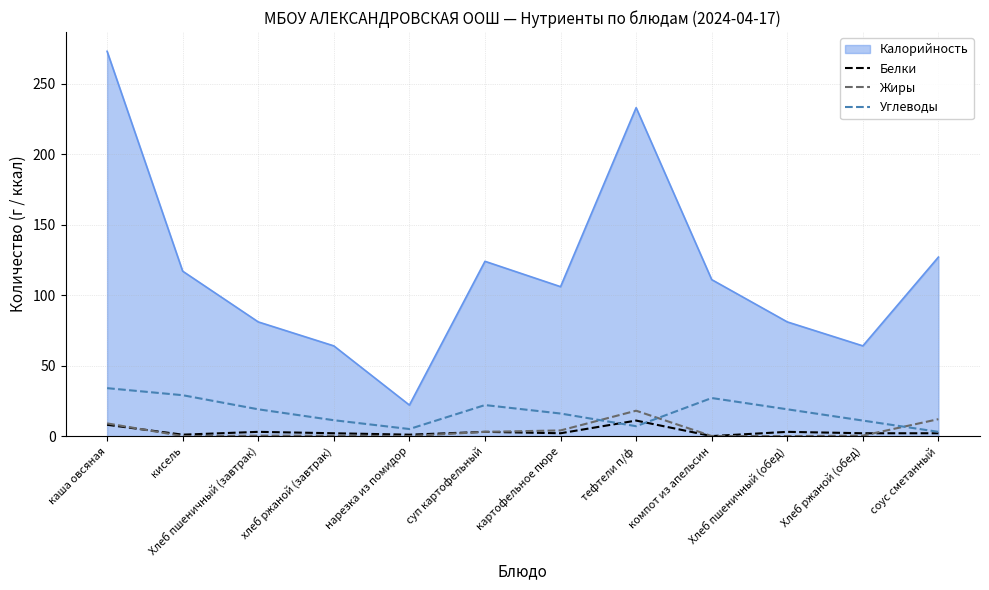

Which series has the largest total across all categories?

Калорийность